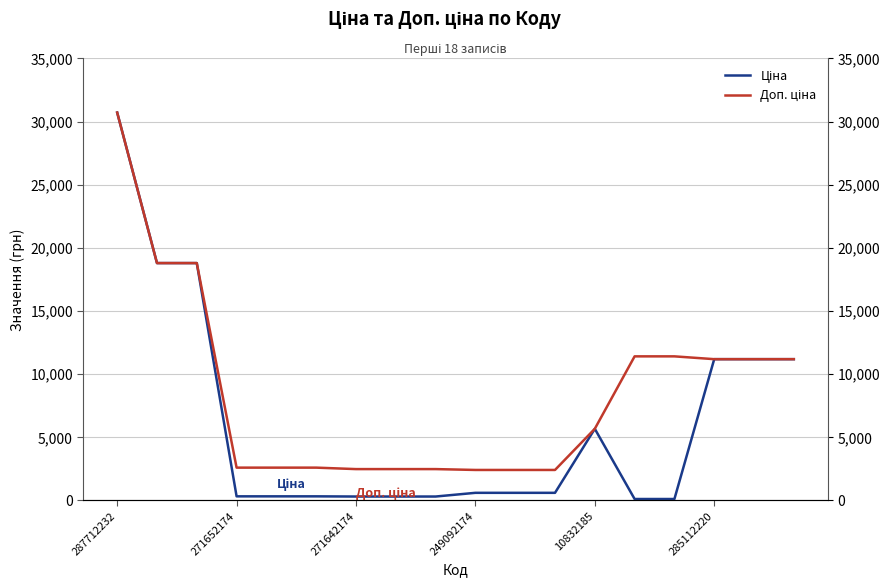

At which category is the sum across all series the highest?

287712232